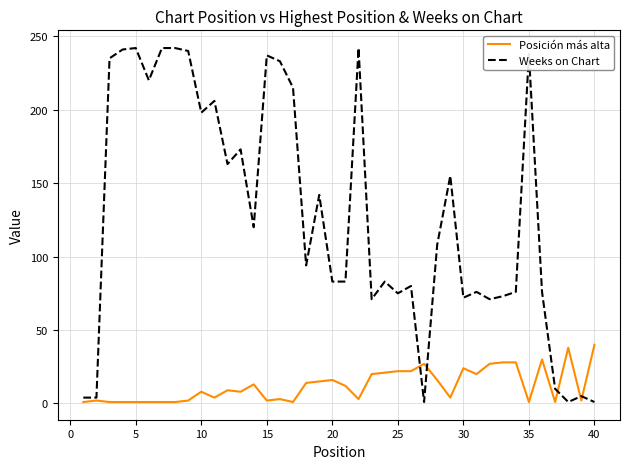

Which series ends up on top after the final intersection of Posición más alta and Weeks on Chart?

Posición más alta